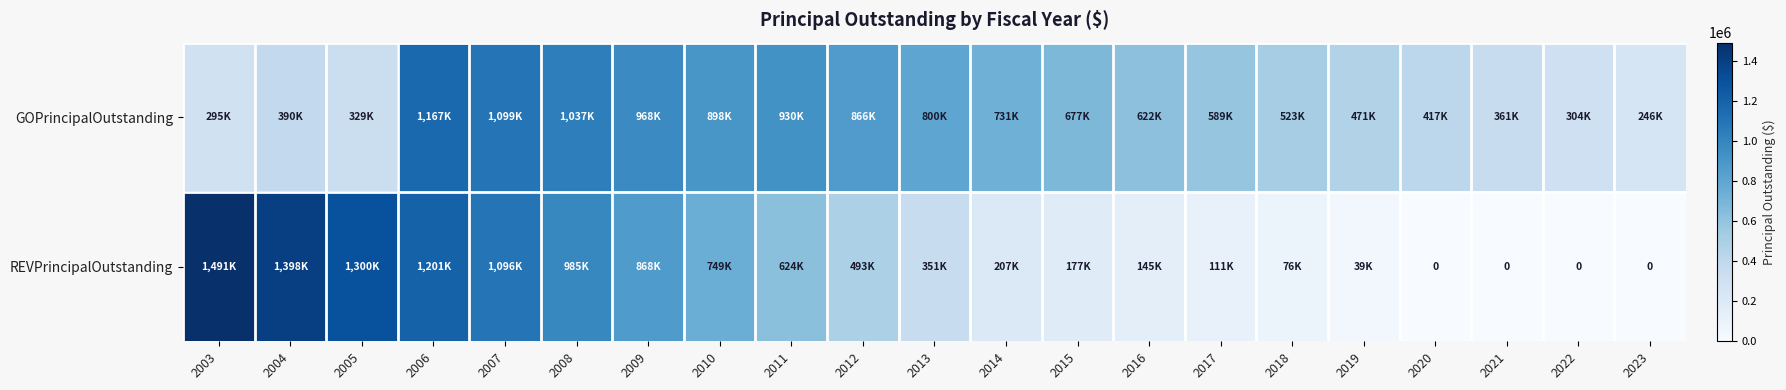

Is it true that GOPrincipalOutstanding equals 429403 at 2011?

False